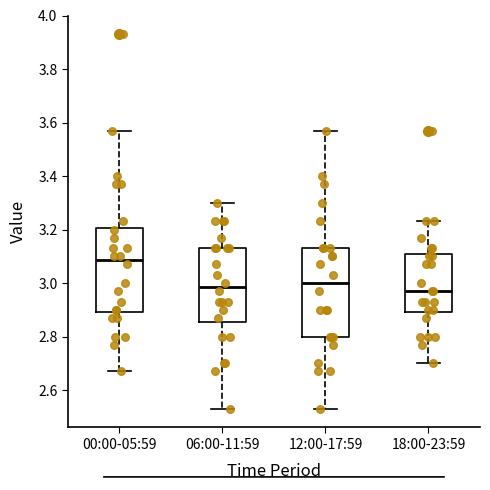

Reading left to right, read every box against the y-axis: the position of its median line, the range the box covers, and the ends of its whiskers. The values are not printed on the chart, so give them approximately, as read against the axis.

00:00-05:59: median 3.08, box 2.90 to 3.20, whiskers 2.68 to 3.58
06:00-11:59: median 2.98, box 2.86 to 3.14, whiskers 2.54 to 3.30
12:00-17:59: median 3.00, box 2.80 to 3.14, whiskers 2.54 to 3.58
18:00-23:59: median 2.98, box 2.90 to 3.10, whiskers 2.70 to 3.24